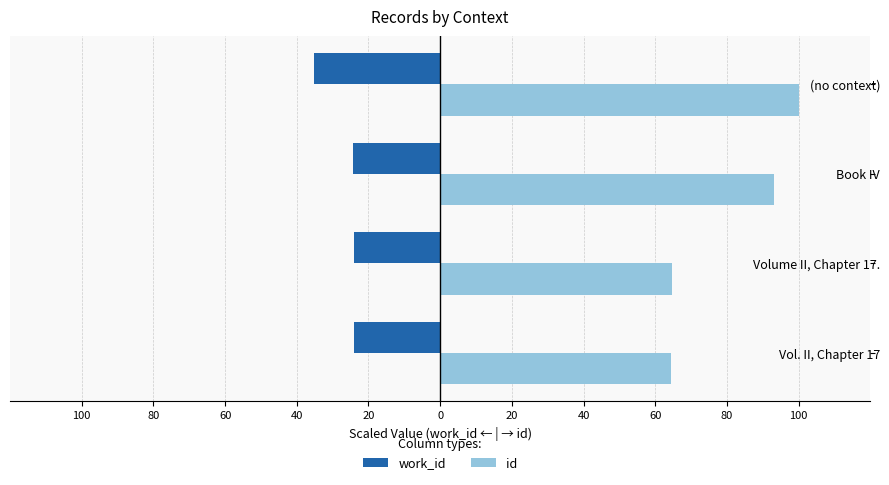

What is the difference between the maximum and minimum values in the work_id series?

11.3